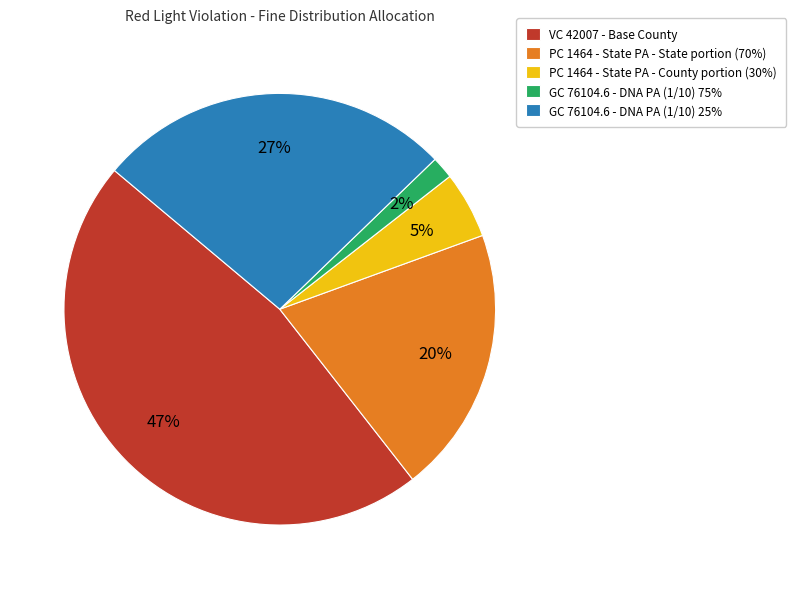

To the nearest percent, what is the average slice percentage?

20%